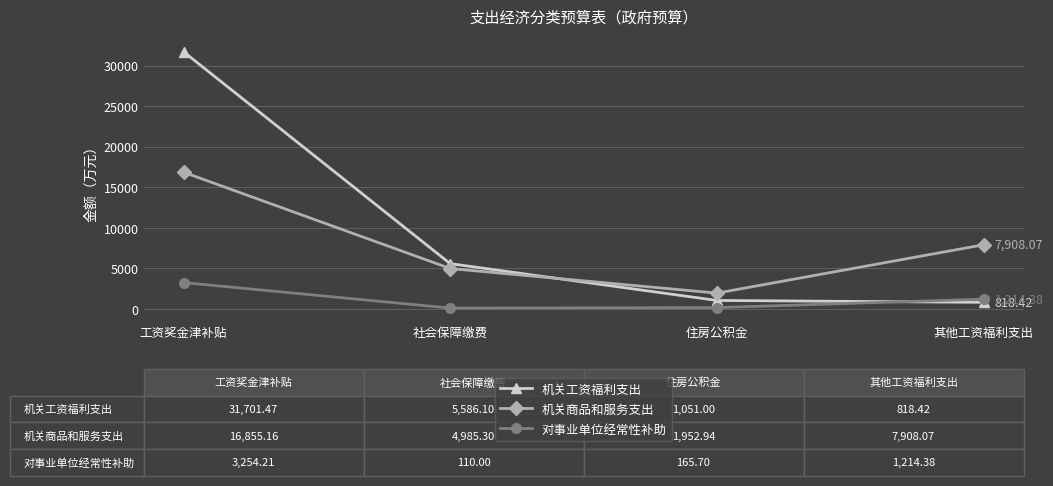

Which series has the largest range (max minus min)?

机关工资福利支出